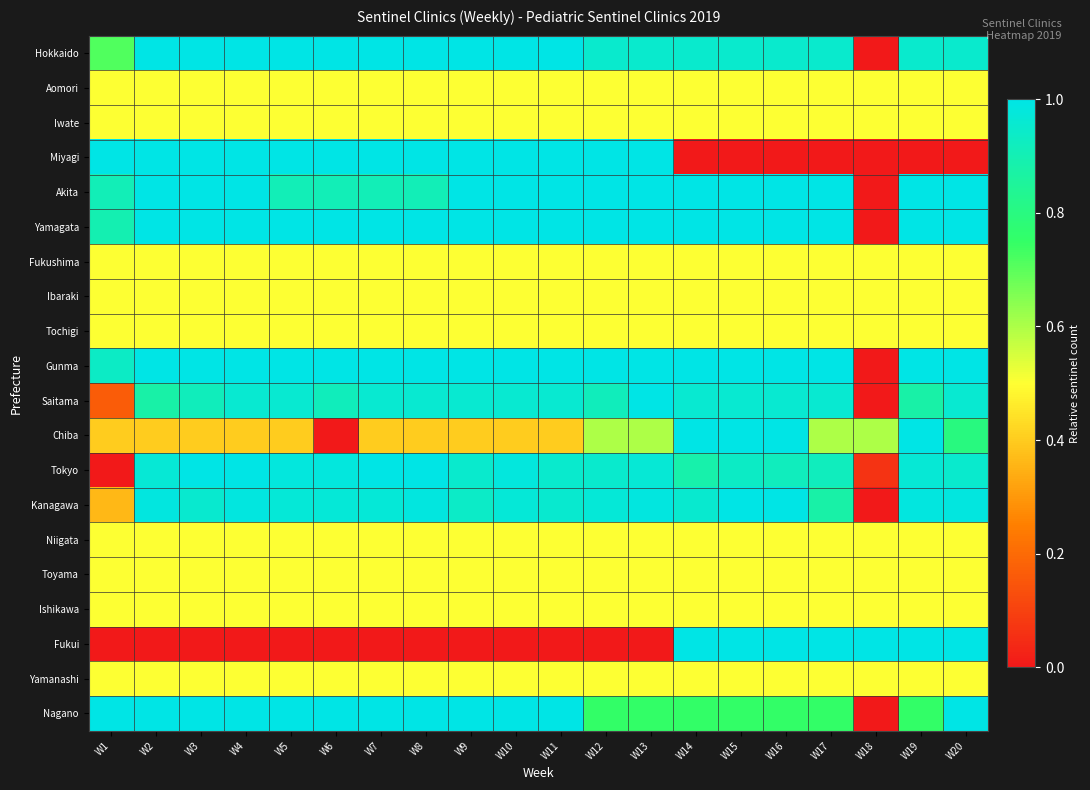

What is the difference between the highest and lowest values at W12?

1.0